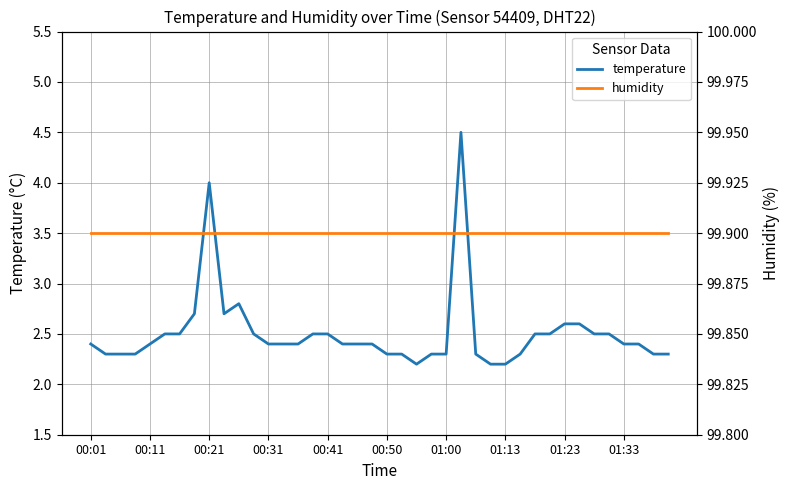

Which label corresponds to the largest value in the chart?

00:01